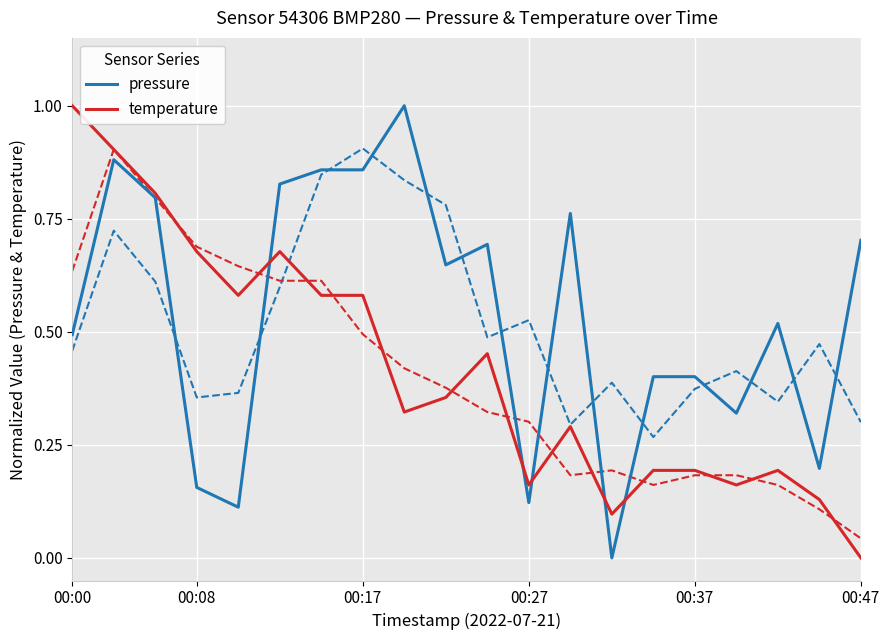

The value of pressure at 00:37 is 0.4. True or false?

True